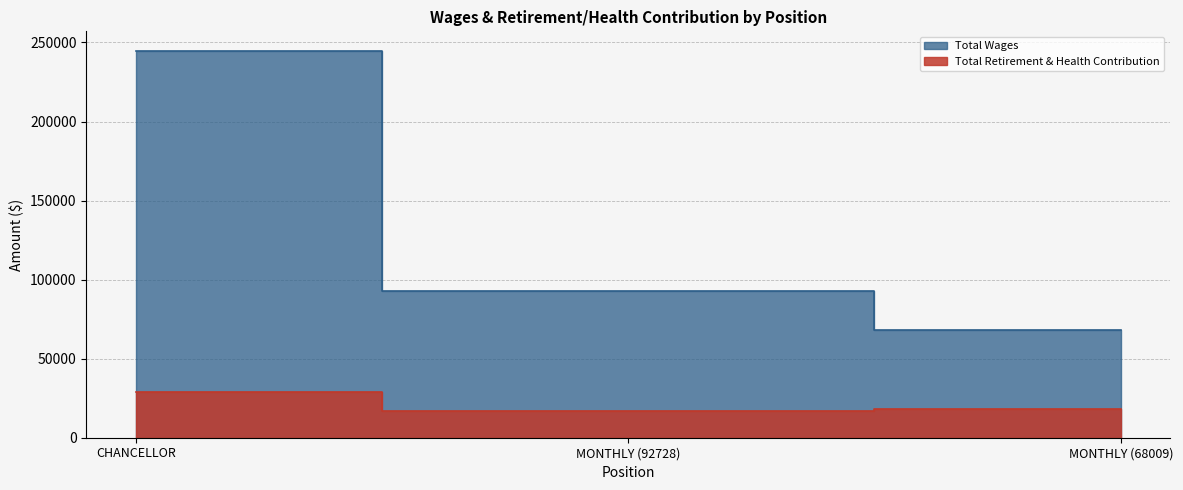

What is the difference between the maximum and minimum values in the Total Wages series?

176791